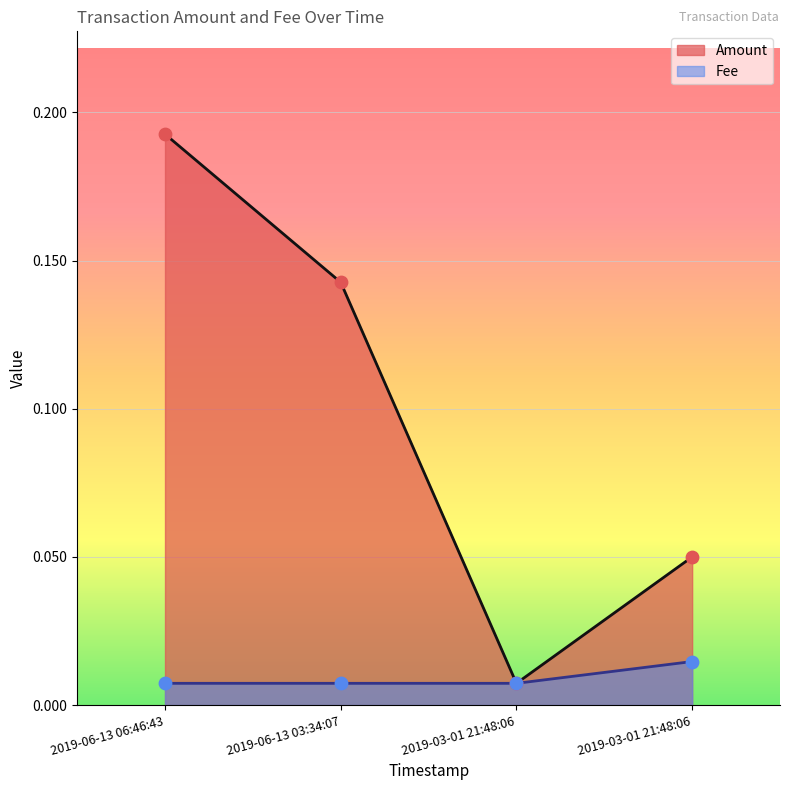

Which series reaches the maximum Y coordinate?

Amount